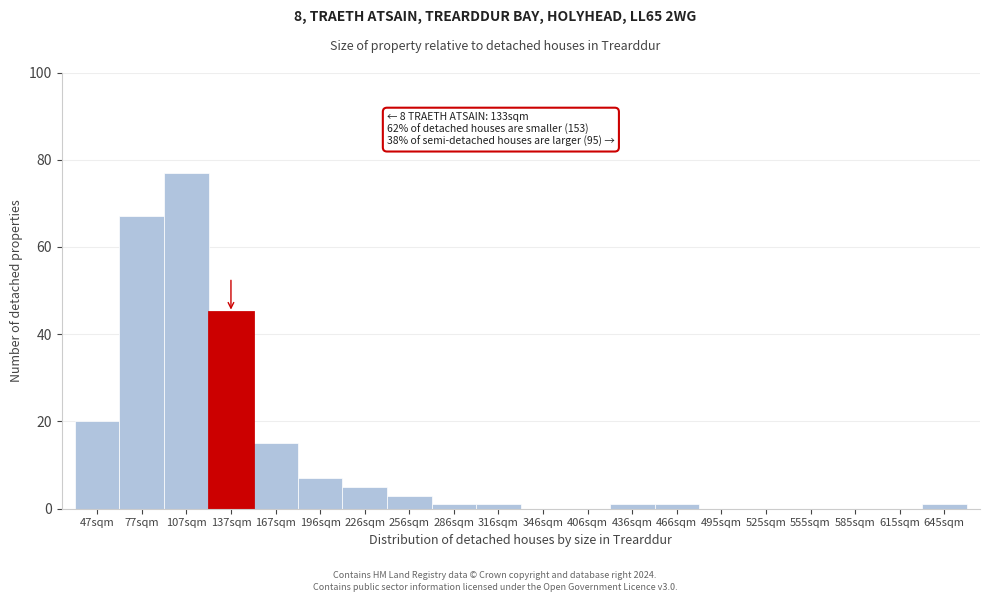

Reading left to right, what are all the values shown in this chart?

47sqm=20	77sqm=67	107sqm=77	137sqm=45	167sqm=15	196sqm=7	226sqm=5	256sqm=3	286sqm=1	316sqm=1	346sqm=0	406sqm=0	436sqm=1	466sqm=1	495sqm=0	525sqm=0	555sqm=0	585sqm=0	615sqm=0	645sqm=1